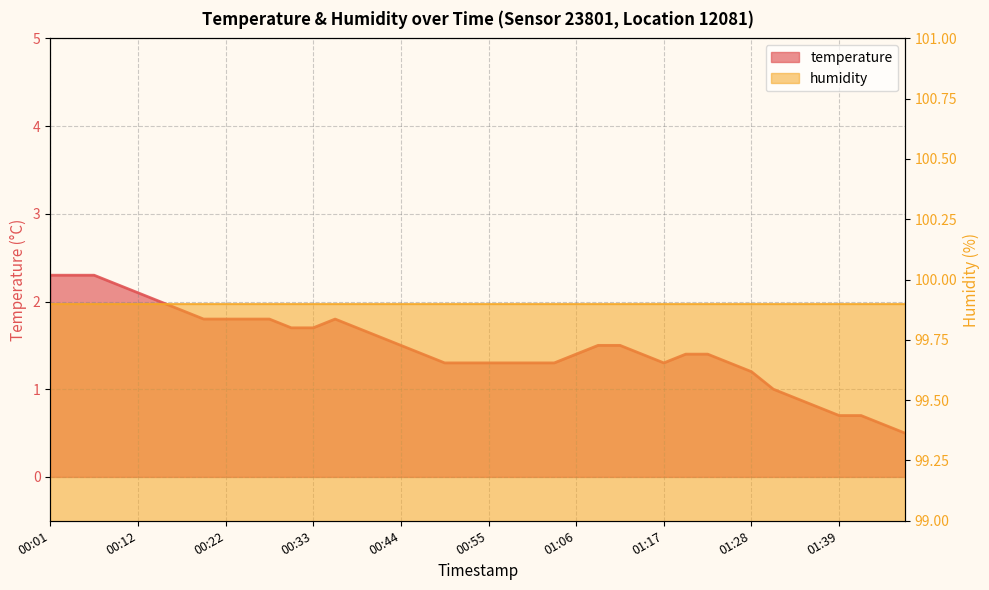

What is the label of the 21st point from the left?

00:55